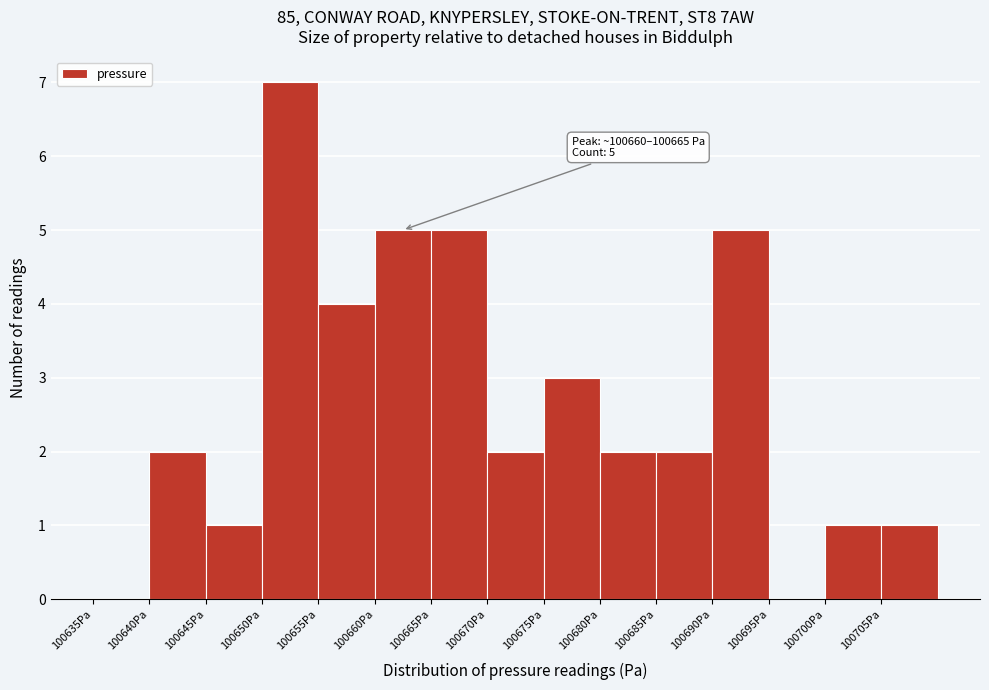

Over which range of the x-axis is the bar tallest?

100650 to 100655